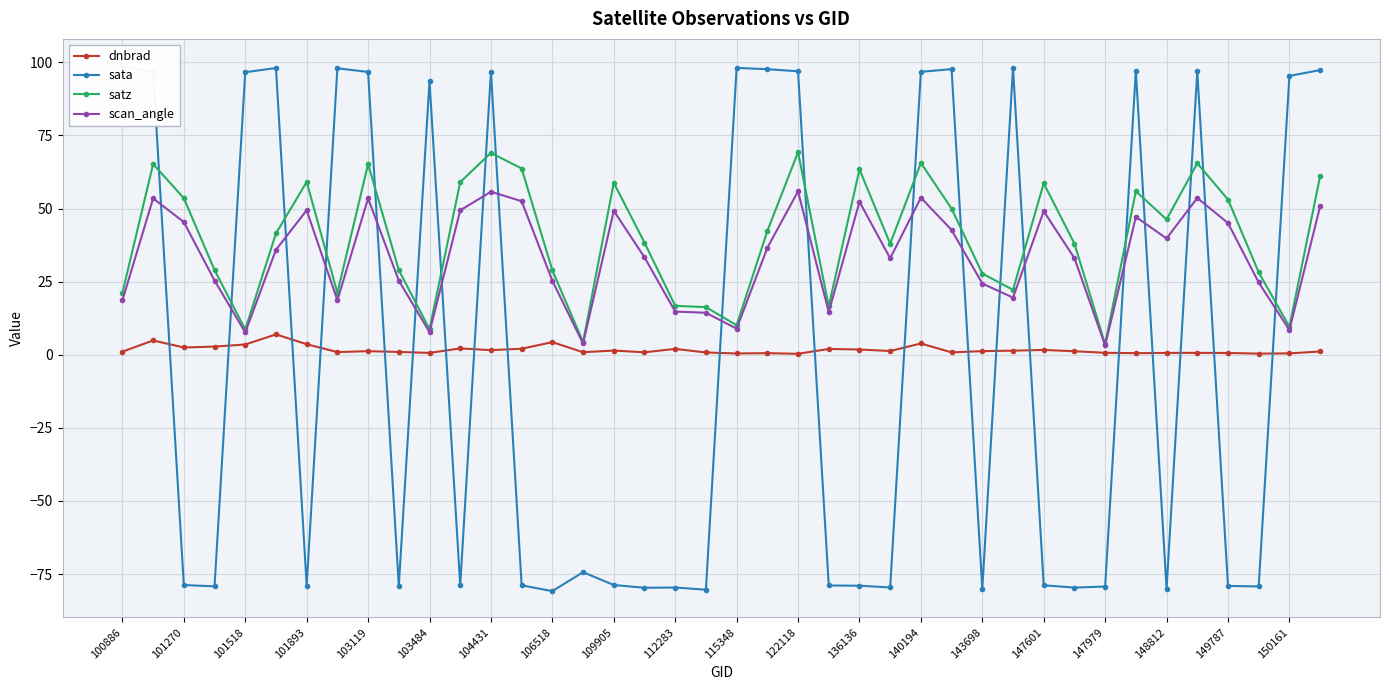

What is the average value of the scan_angle series?

33.4